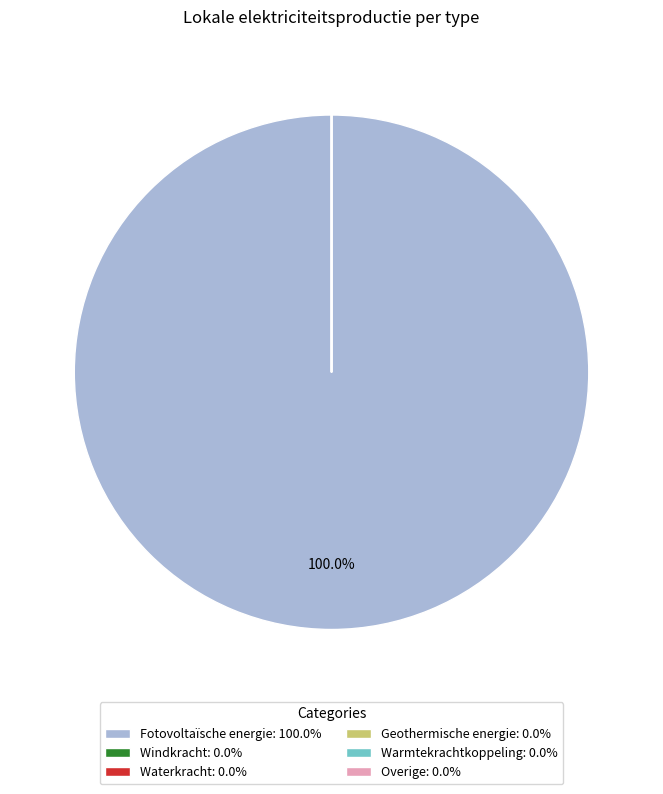

To the nearest percent, what percentage of the pie is Fotovoltaïsche energie?

100%